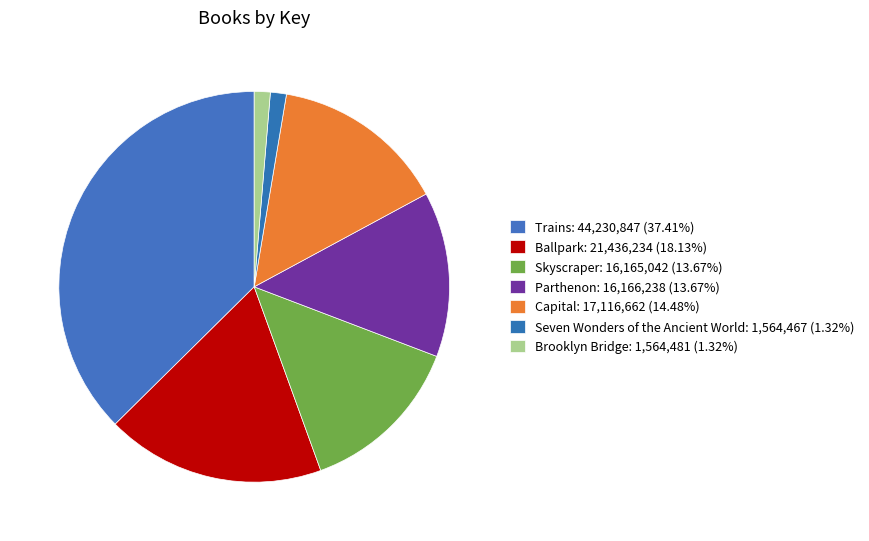

How many segments does this pie chart have?

7